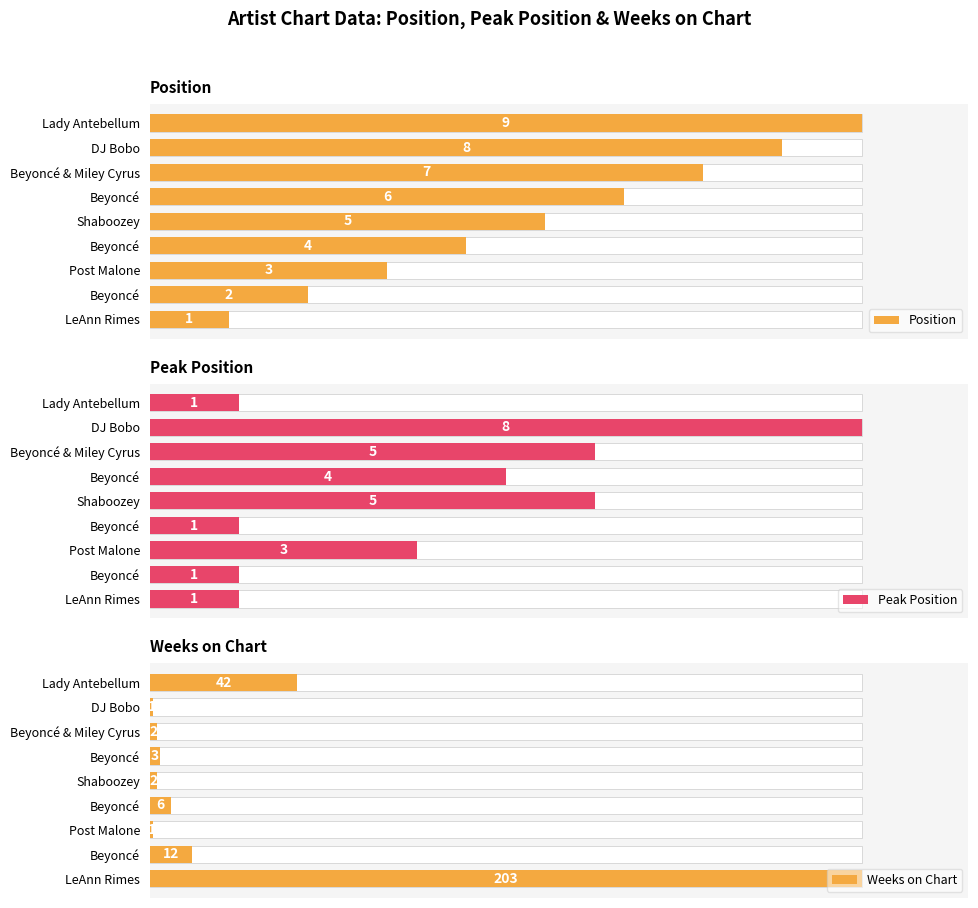

What is the value of the Weeks on Chart bar at the 9th from the left?

42